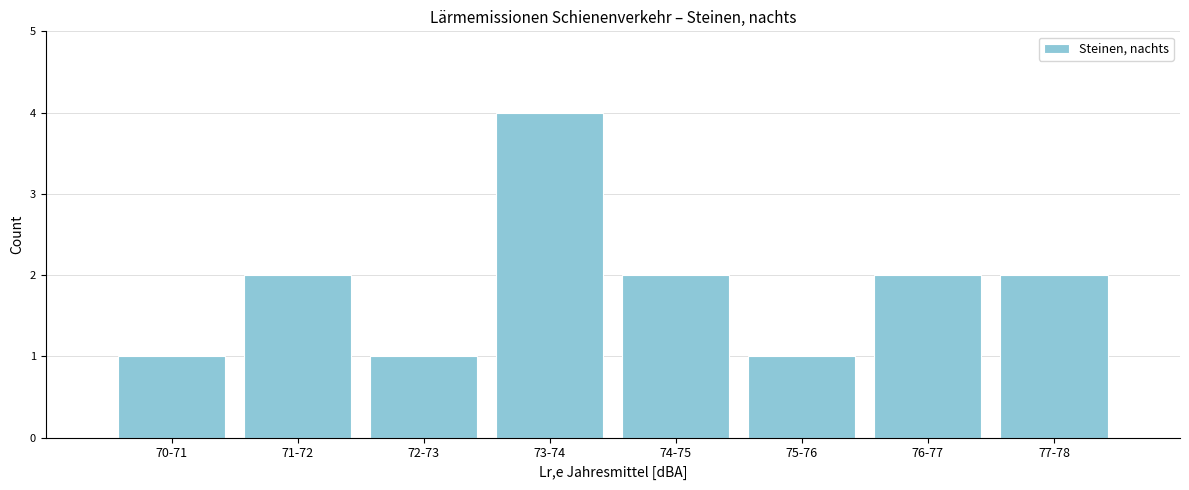

Reading right to left, extract all data points from this chart.

77-78=2	76-77=2	75-76=1	74-75=2	73-74=4	72-73=1	71-72=2	70-71=1